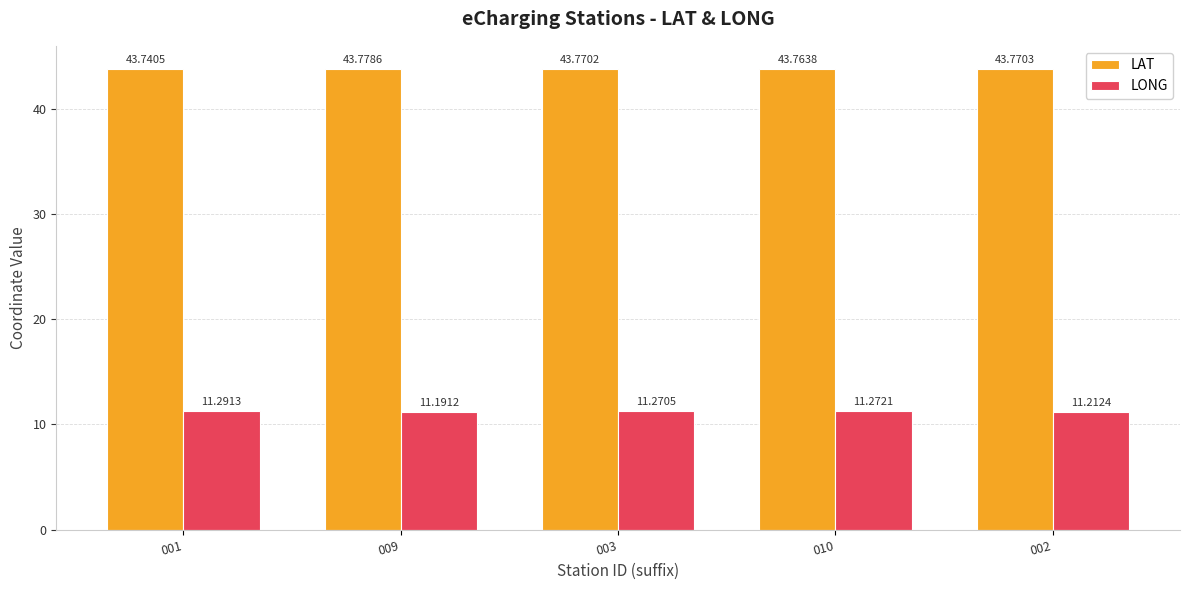

Reading left to right, what are all the values shown in this chart?

LAT: 43.7	43.8	43.8	43.8	43.8
LONG: 11.3	11.2	11.3	11.3	11.2